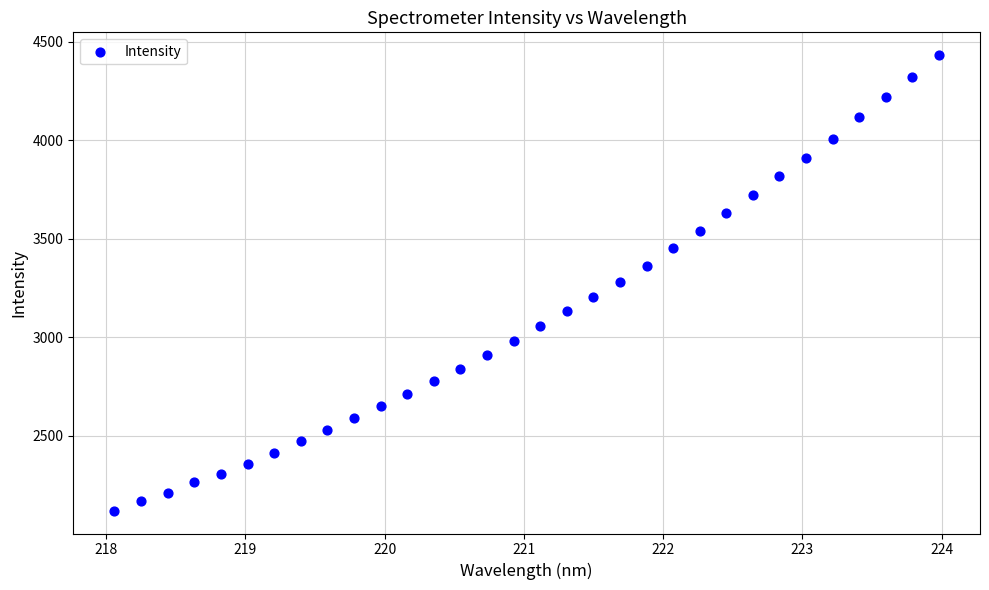

What is the range of Y values (max minus min)?

2313.1